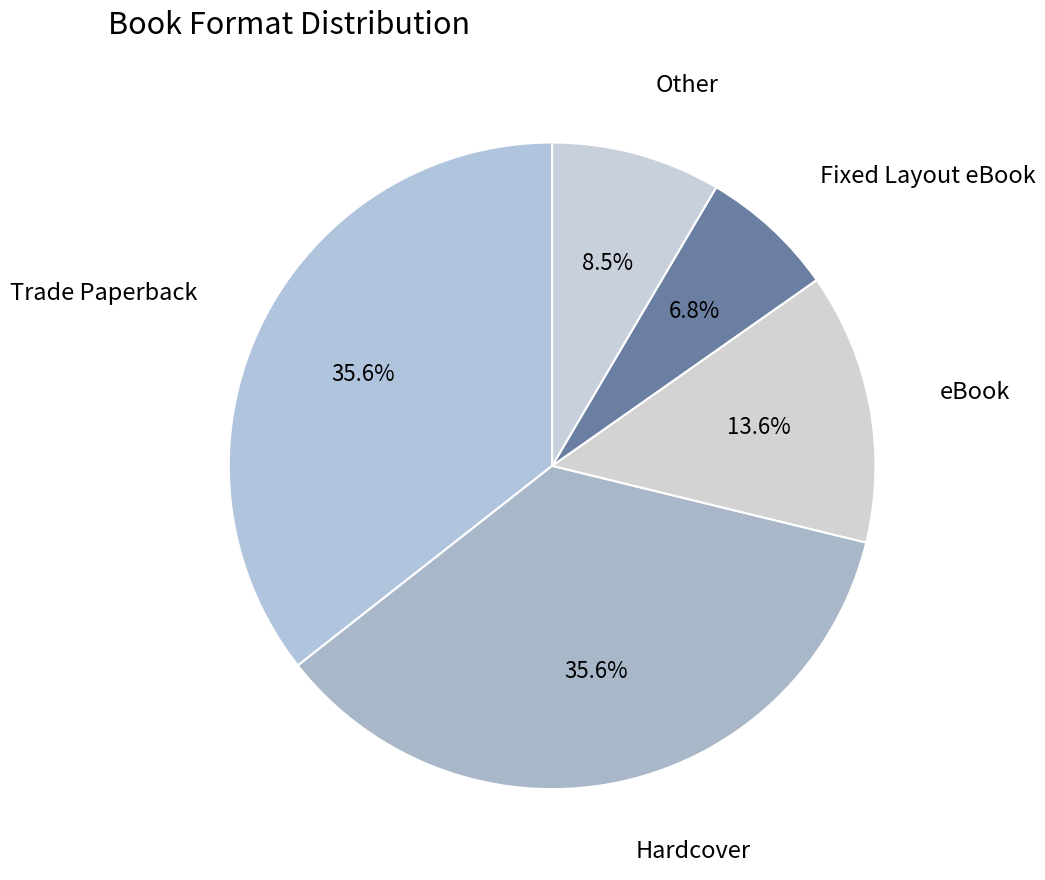

How many segments does this pie chart have?

5